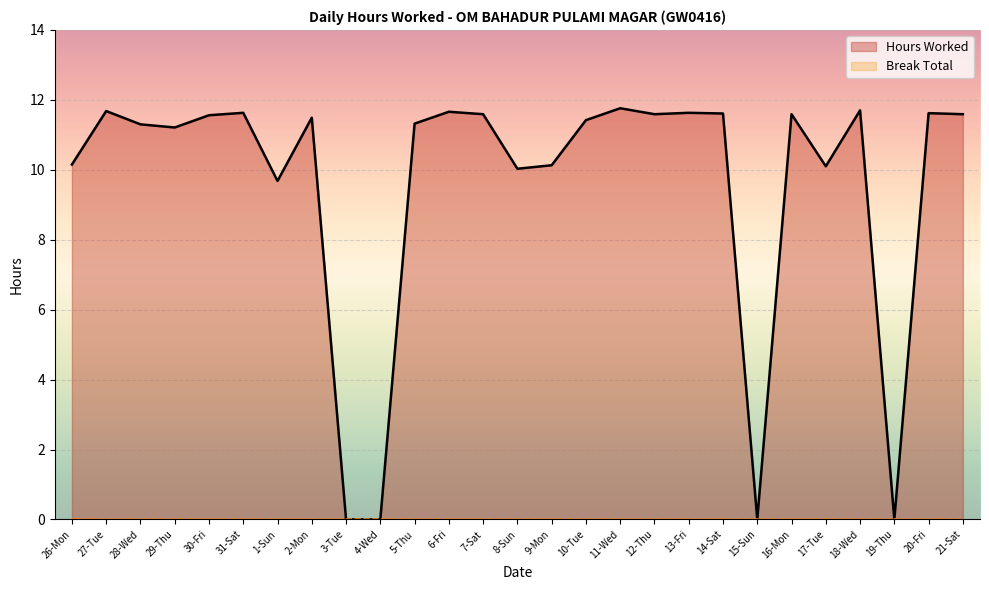

Rank the series by their maximum value, from highest to lowest.

Hours Worked, Break Total